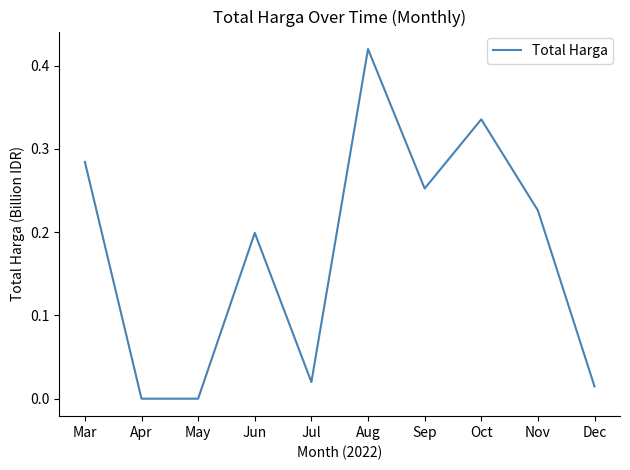

How many distinct data groups are displayed?

1